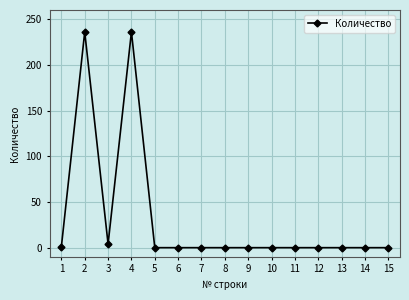

Where is the first local minimum?

3